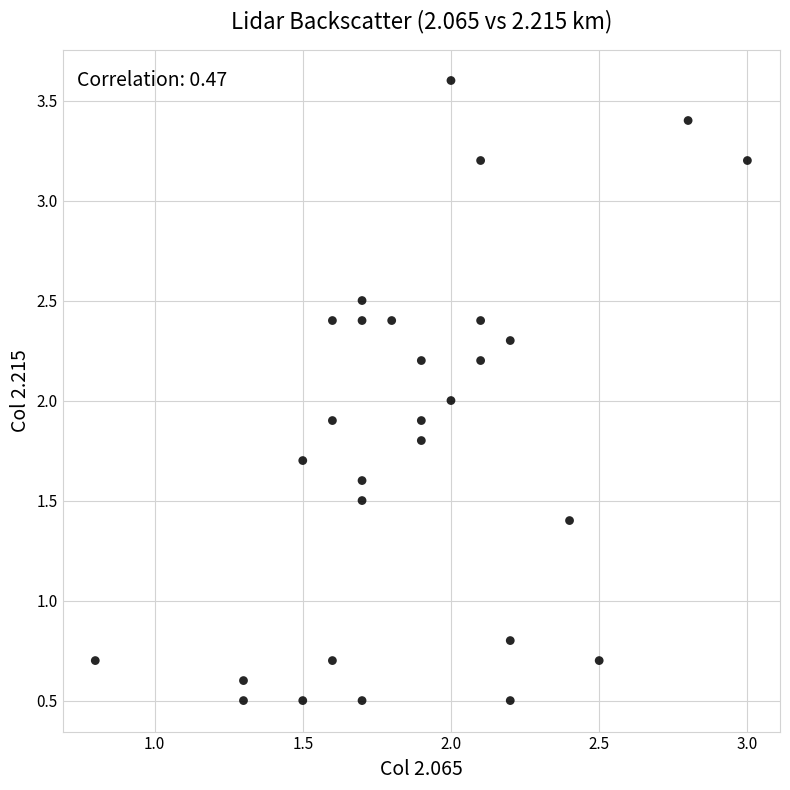

What is the range of X values (max minus min)?

2.2